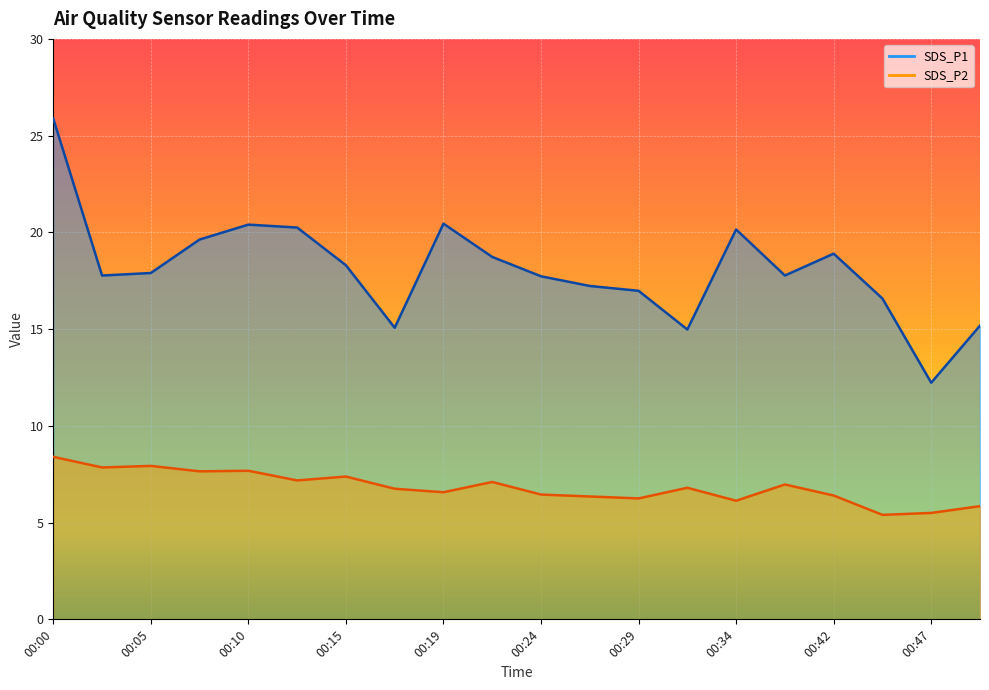

Is it true that SDS_P2 equals 1.6 at 00:17?

False